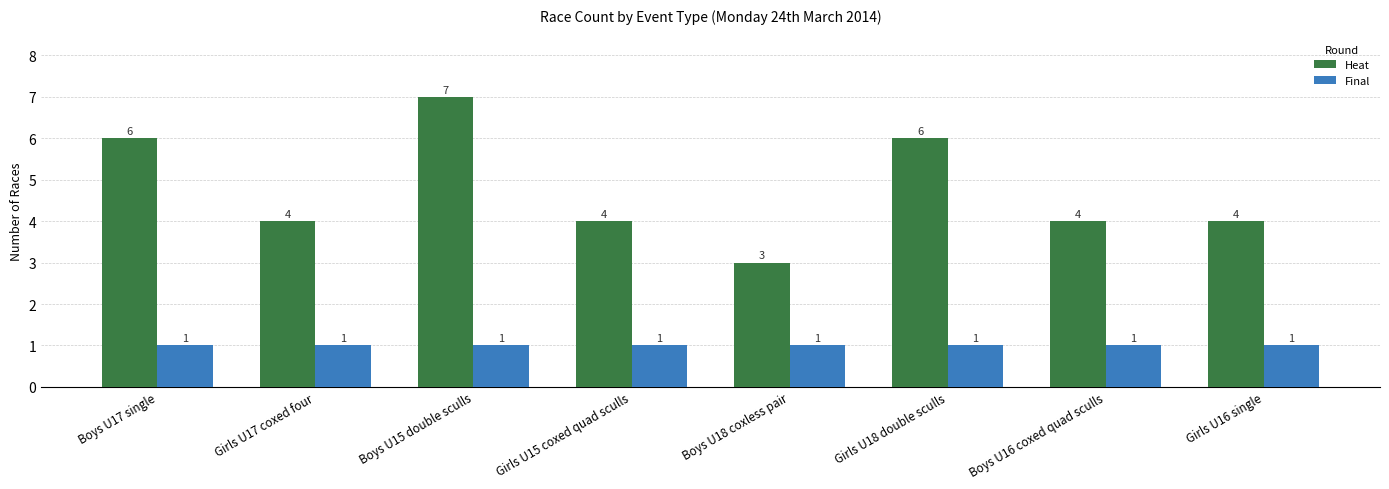

Read the Heat value at Boys U17 single.

6